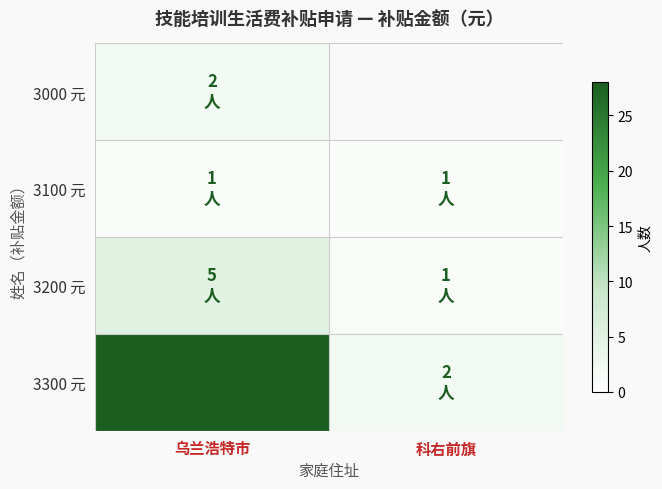

What is the smallest value displayed?

1.0